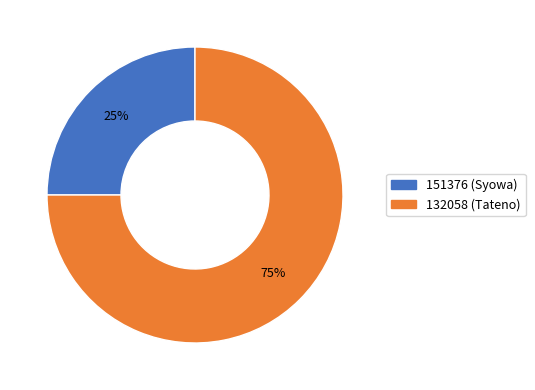

To the nearest percent, what is the combined percentage of 151376 (Syowa) and 132058 (Tateno)?

100%